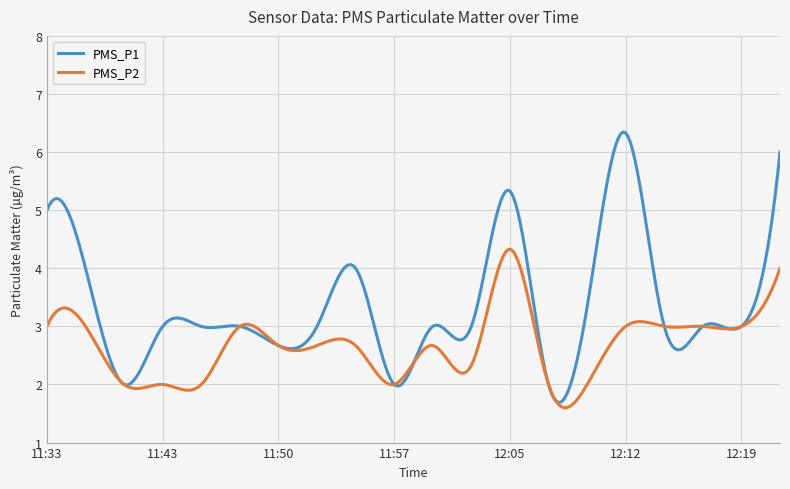

Rank the series by their maximum value, from highest to lowest.

PMS_P1, PMS_P2